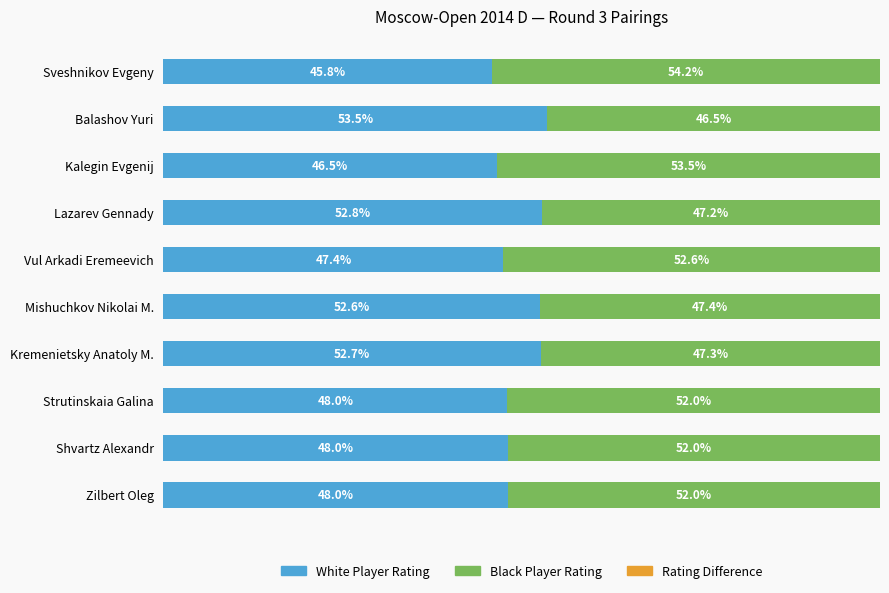

At which label does White Player Rating reach its minimum?

Sveshnikov Evgeny